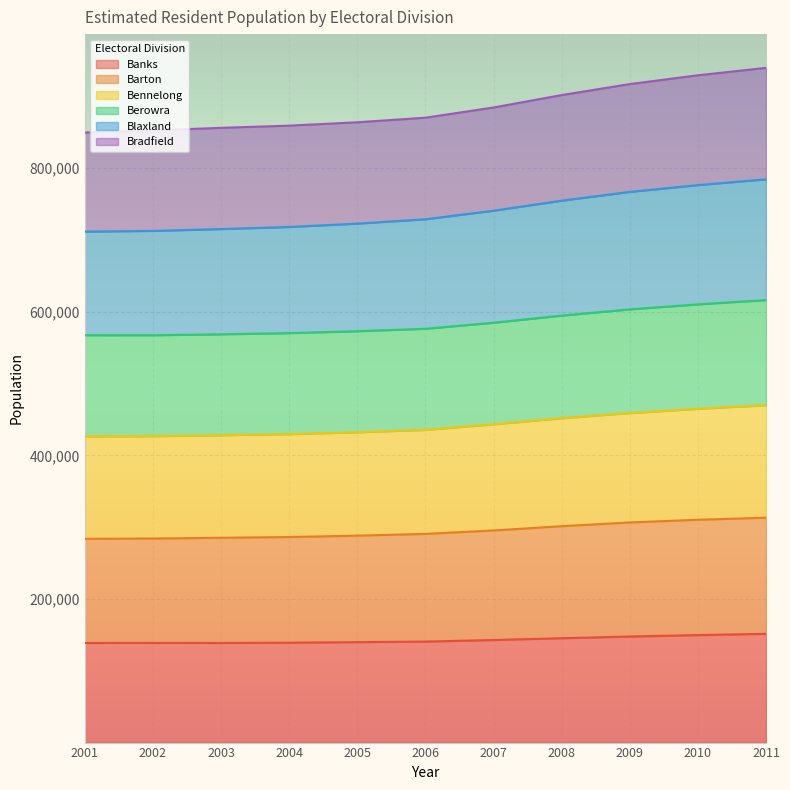

What is the greatest value displayed?

939646